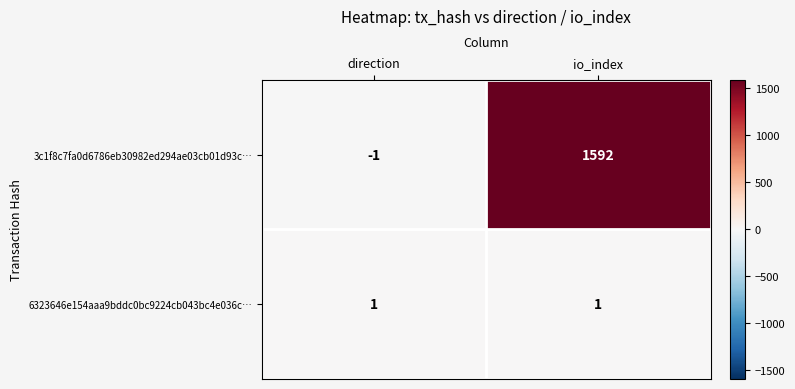

How many negative values does the 3c1f8c7fa0d6786eb30982ed294ae03cb01d93c… series have?

1